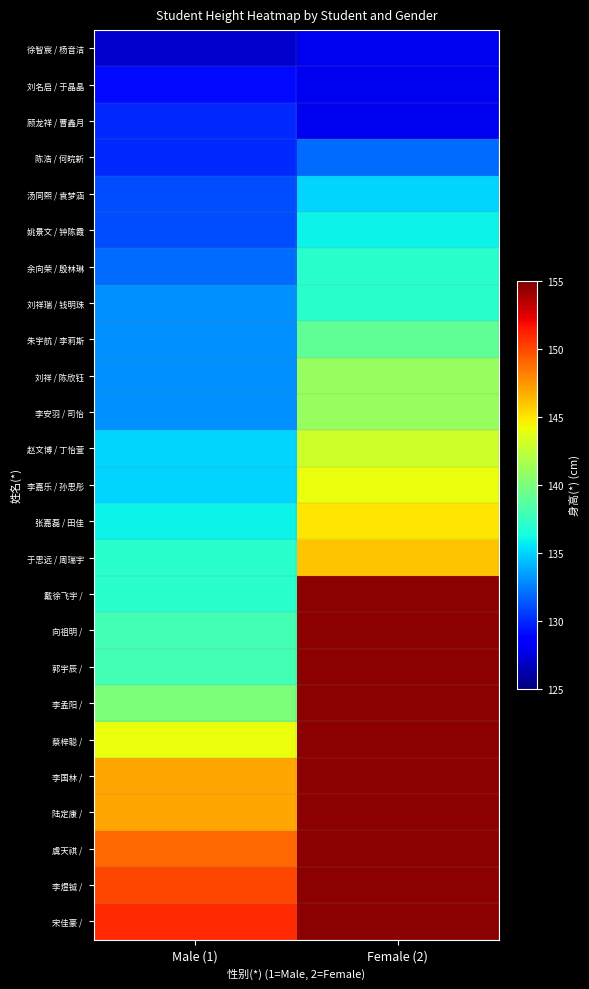

What is the total value across all series at Male (1)?

3426.0